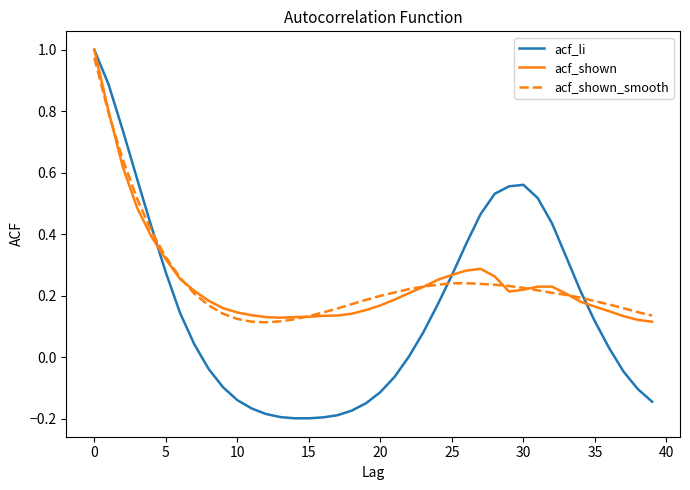

Which series has the widest spread of values?

acf_li